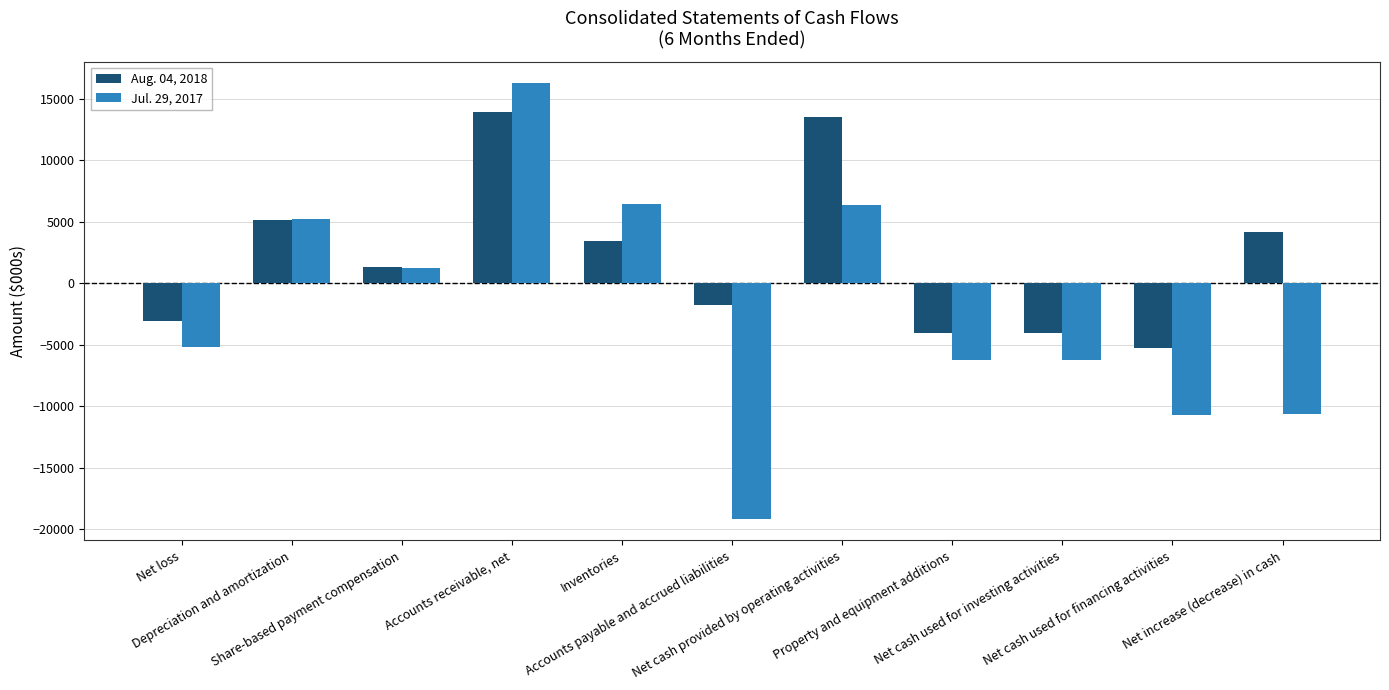

Rank the series at Accounts receivable, net from highest to lowest value.

Jul. 29, 2017, Aug. 04, 2018